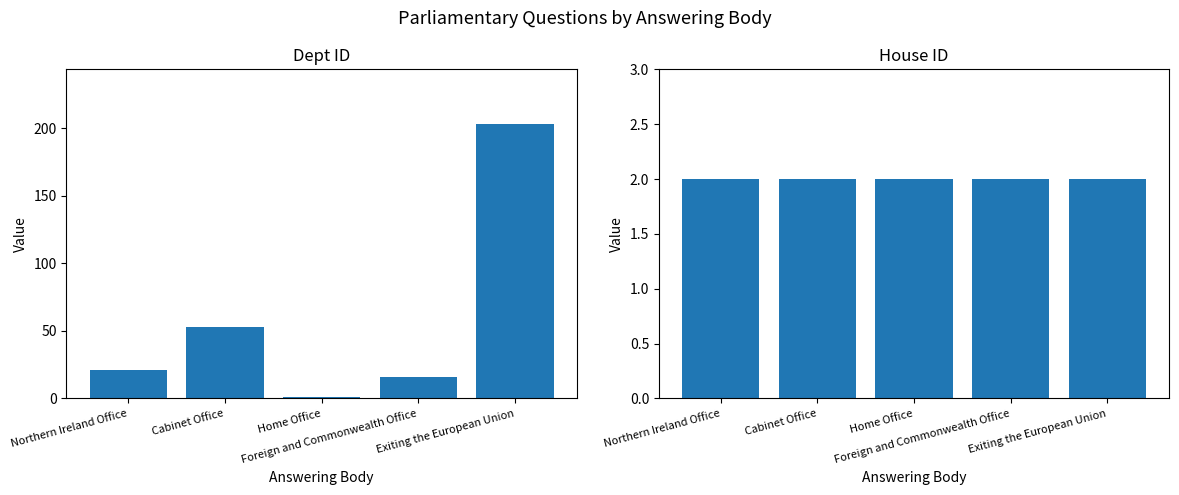

The value of house id at Foreign and Commonwealth Office is 2. True or false?

True